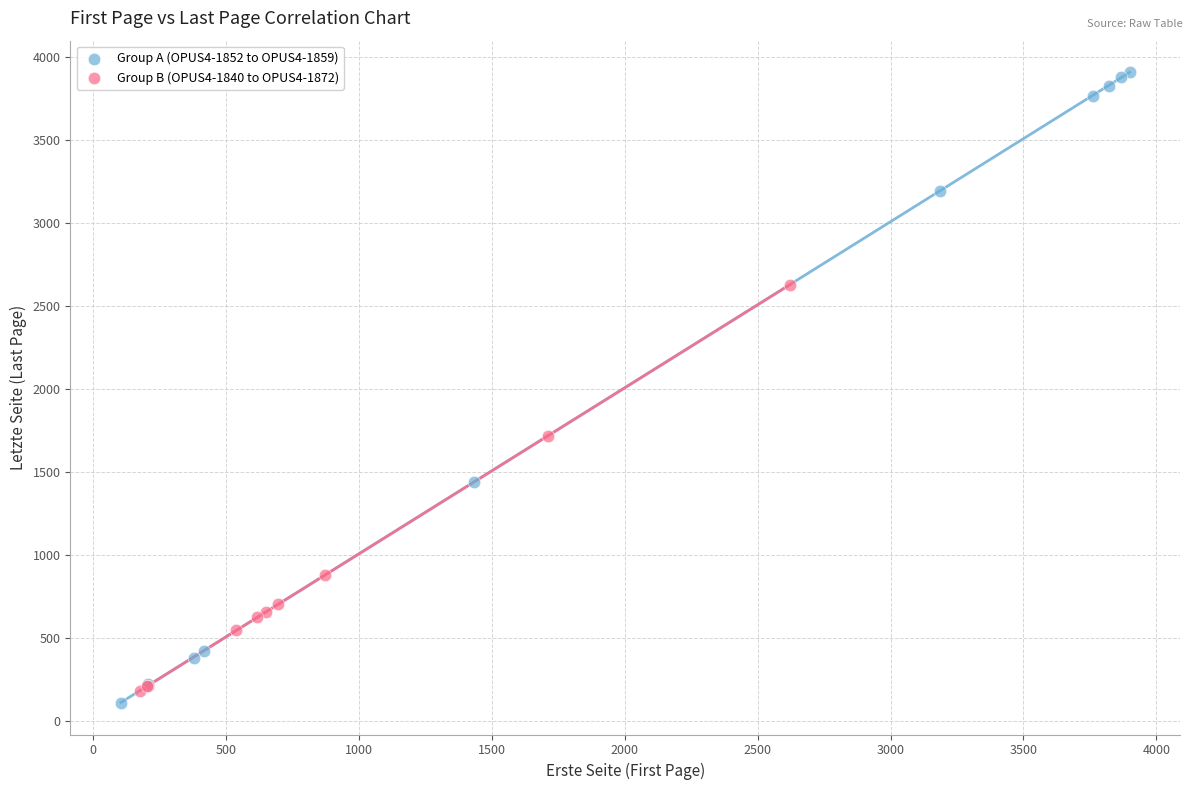

Which series reaches the maximum Y coordinate?

Group A (OPUS4-1852 to OPUS4-1859)